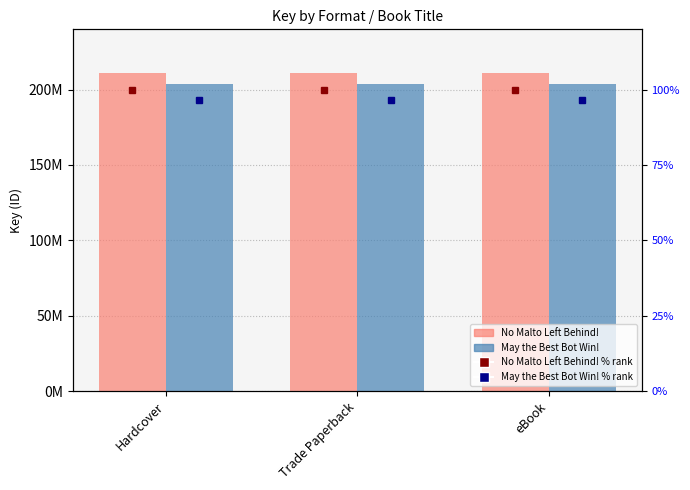

How many groups of bars are there?

3